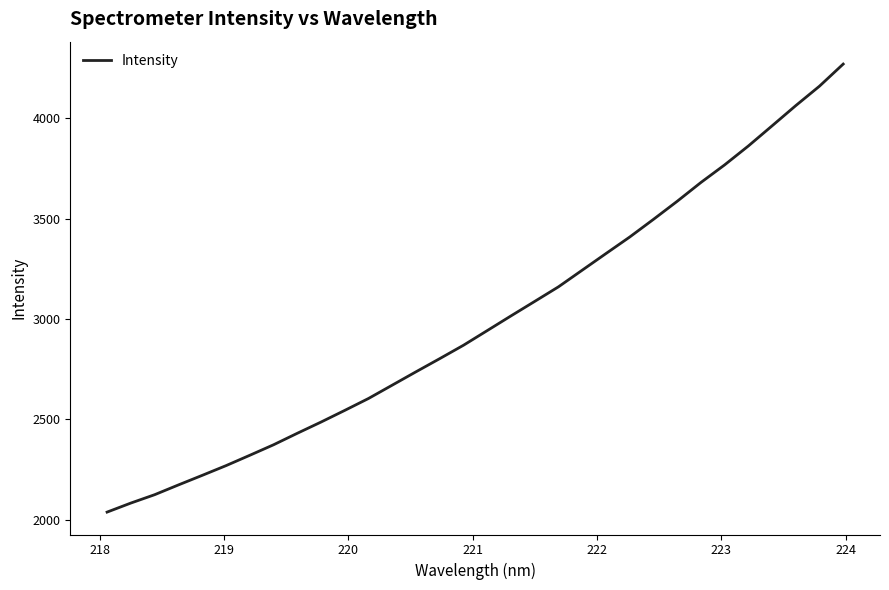

What is the difference between the maximum and minimum values?

2230.9